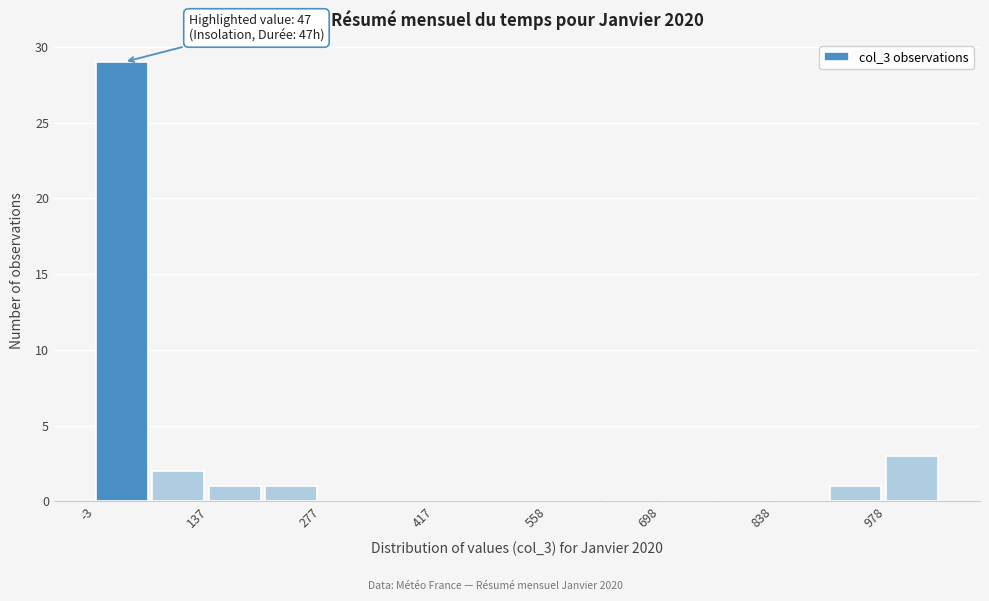

Read against the x-axis, roughly where is the centre of the tallest bar?

20